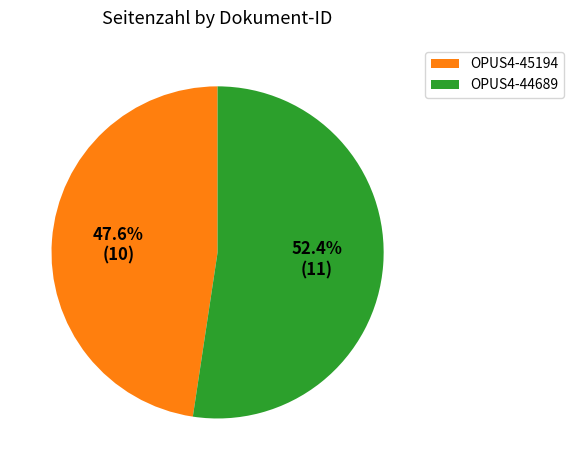

Which slice is the smallest?

OPUS4-45194